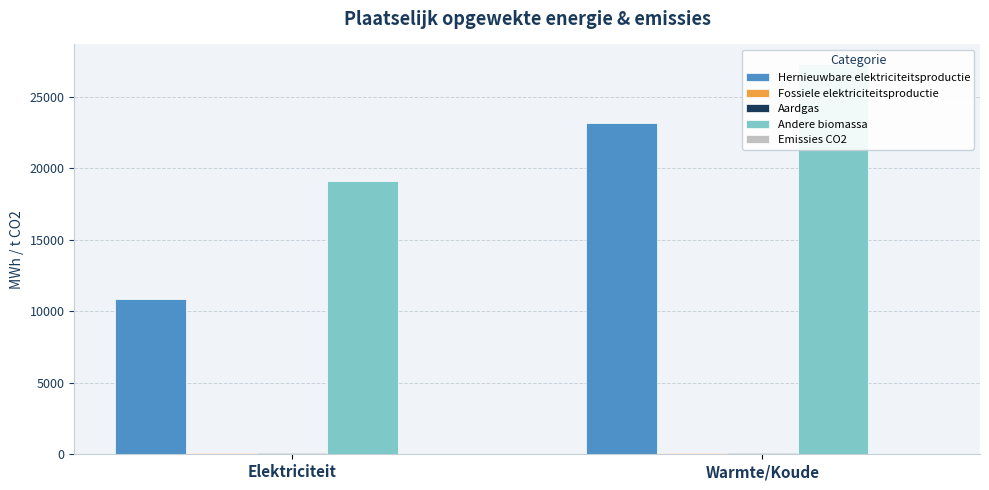

How many values in the Andere biomassa series exceed 27285?

1